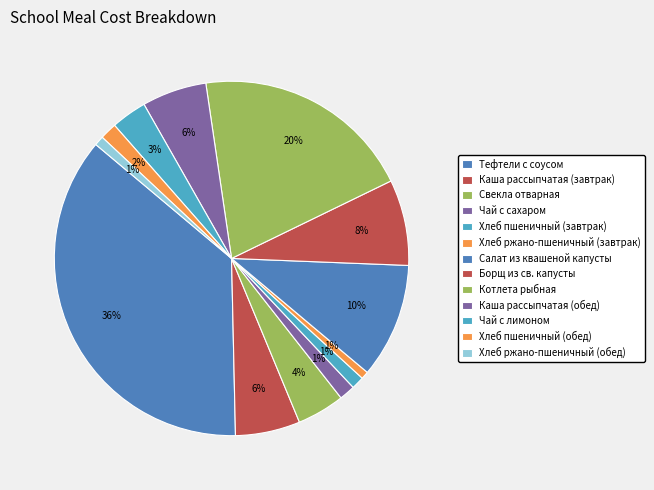

Which has a higher value, Свекла отварная or Каша рассыпчатая (обед)?

Каша рассыпчатая (обед)